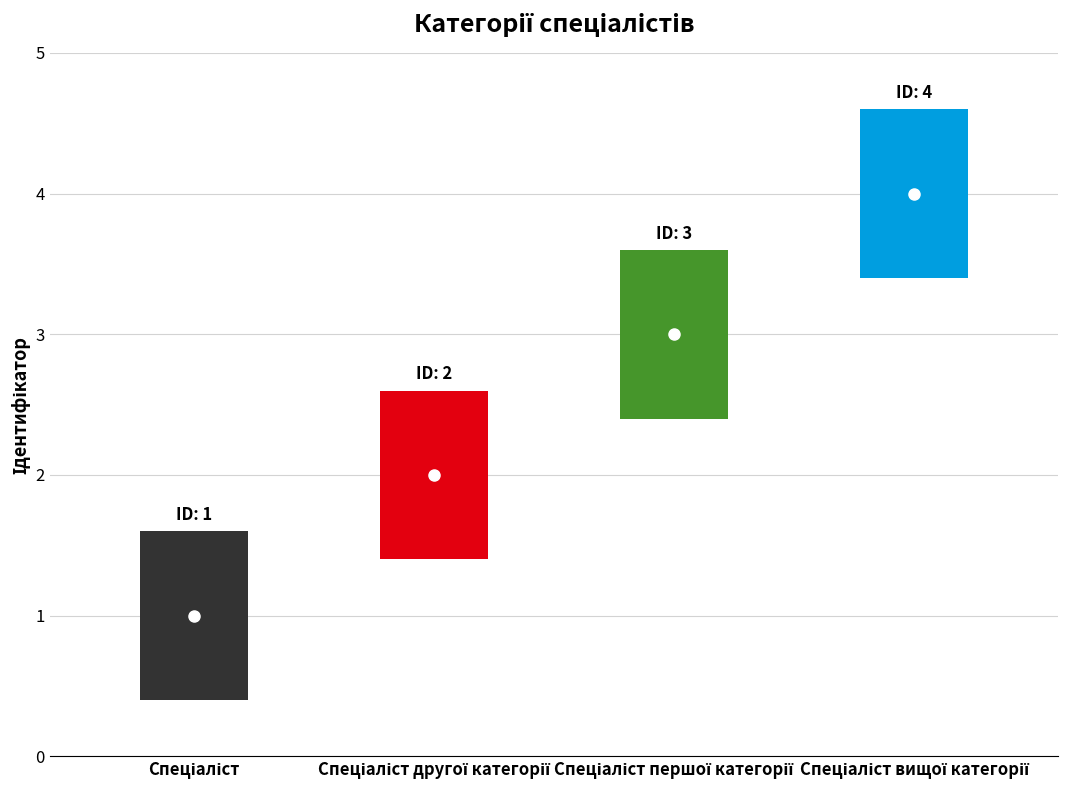

Is it true that the value at Спеціаліст першої категорії is 1?

False